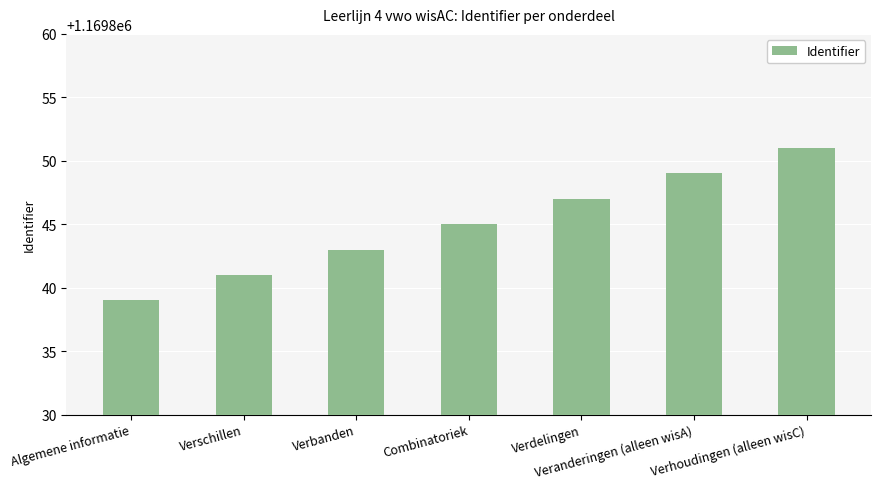

What is the average value?

1169845